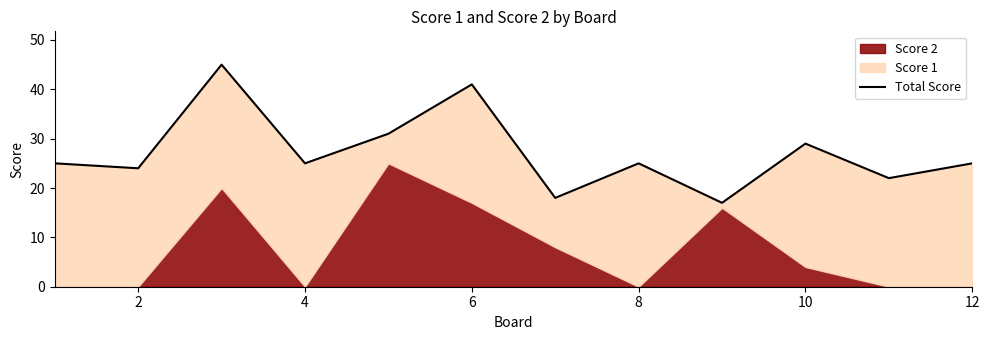

How many values are below 25?

4